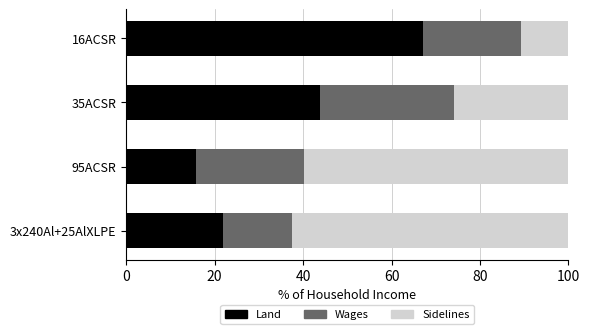

What is the maximum value for Land?

67.0